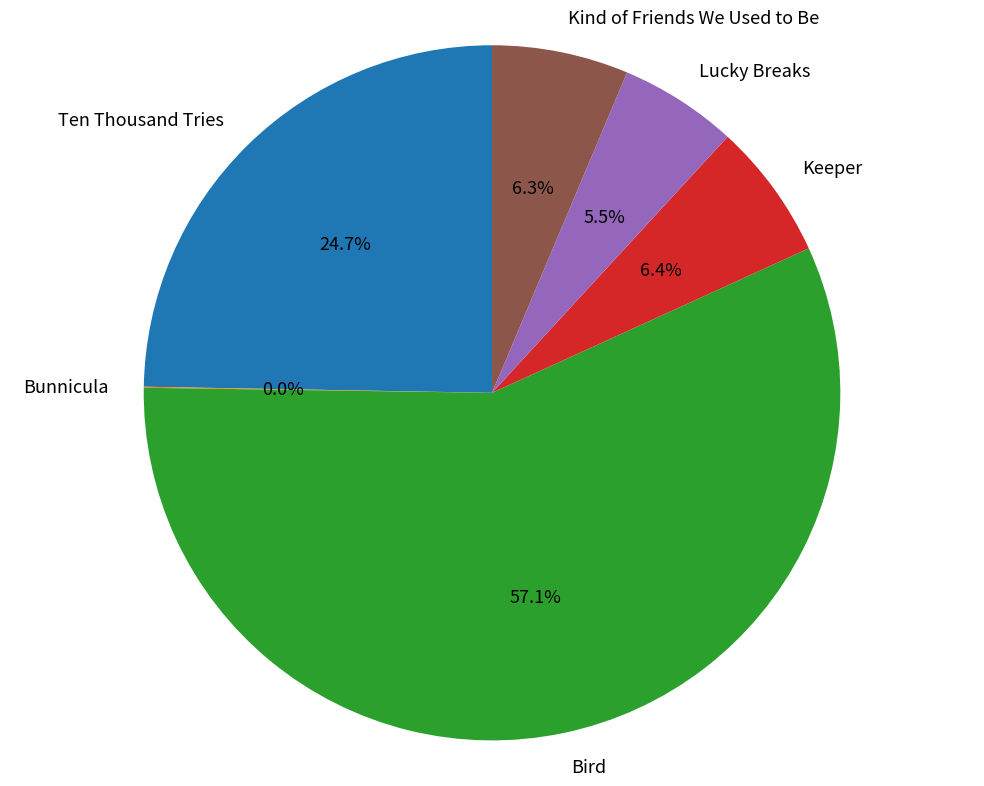

Which has a higher value, Lucky Breaks or Bird?

Bird